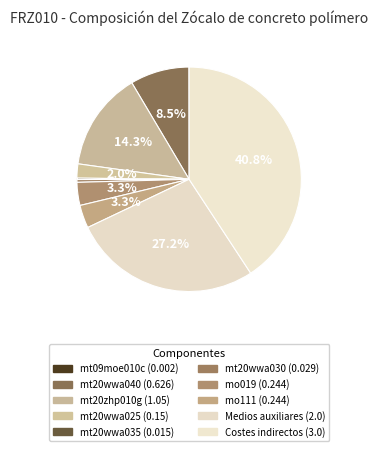

Do mo019 and mt09moe010c together represent more than half of the pie?

No